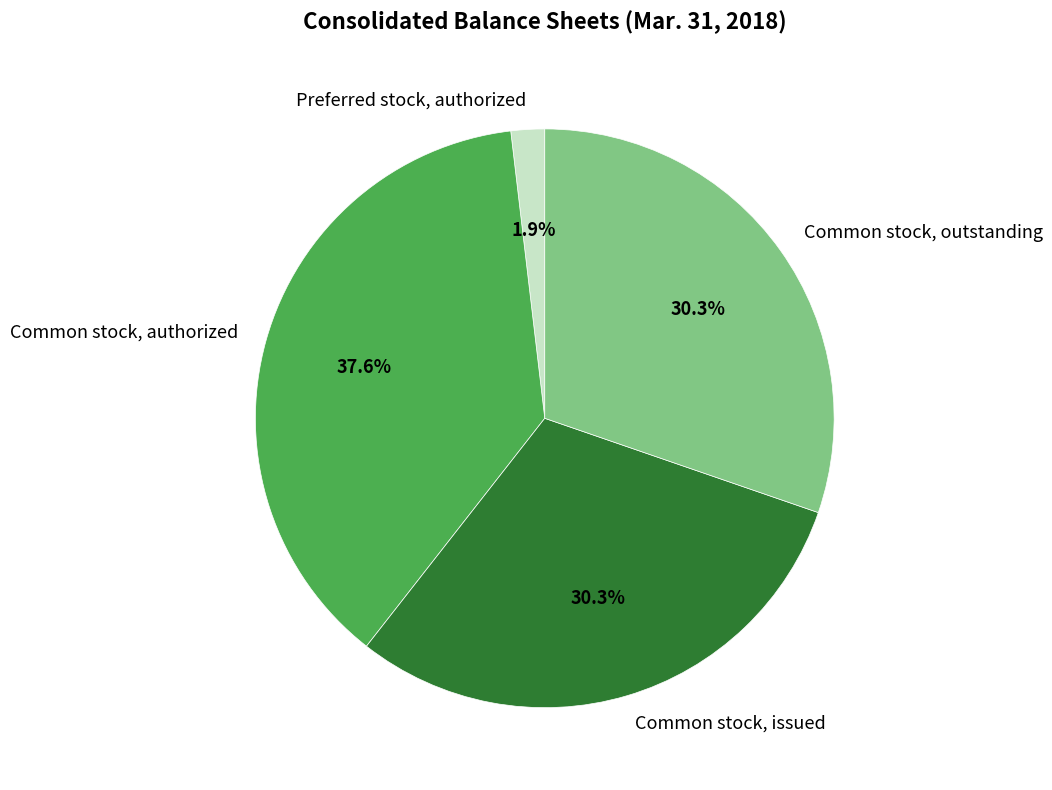

What percentage is the Common stock, authorized slice, to the nearest percent?

38%